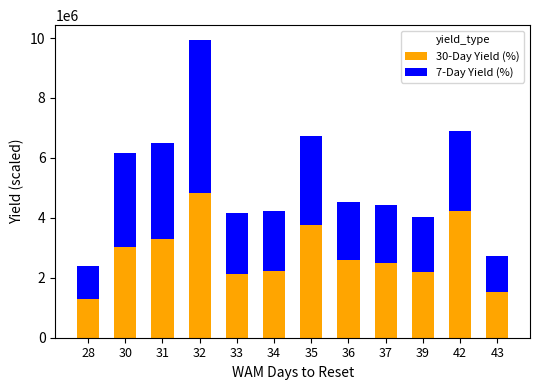

What is the value of the 30-Day Yield (%) bar at the 12th from the left?

1533333.3